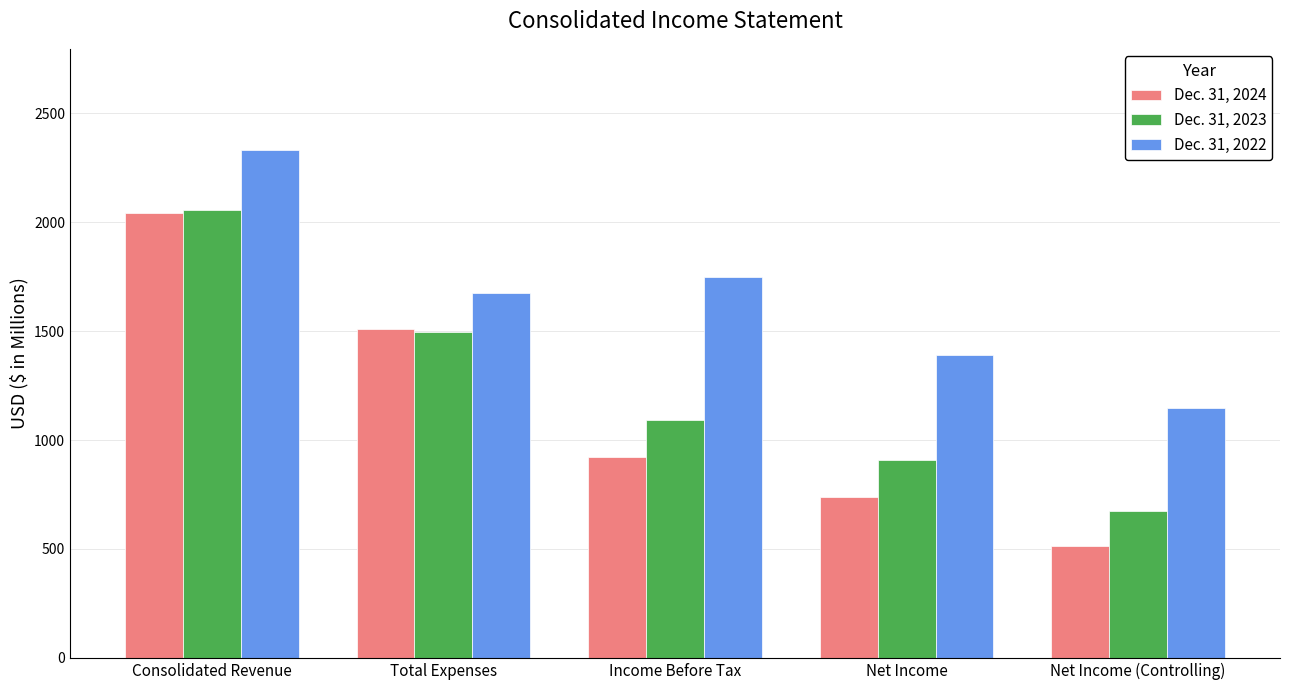

How many data points in Dec. 31, 2022 are above 1673?

3